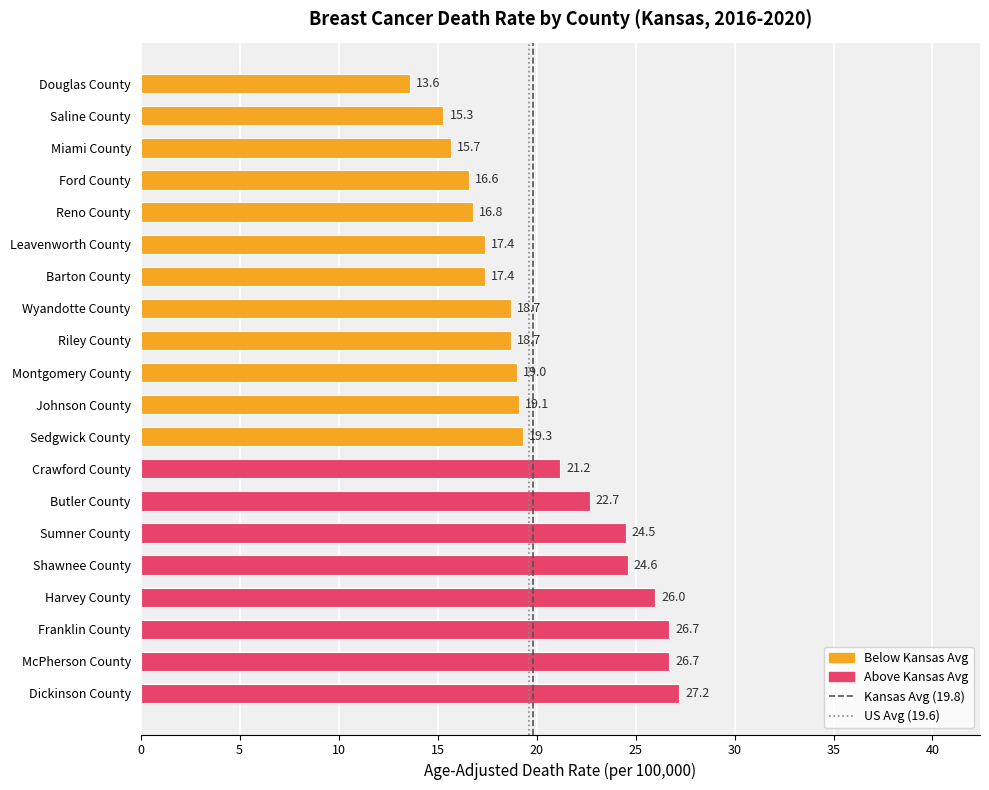

At which label is the value closest to 20?

Sedgwick County